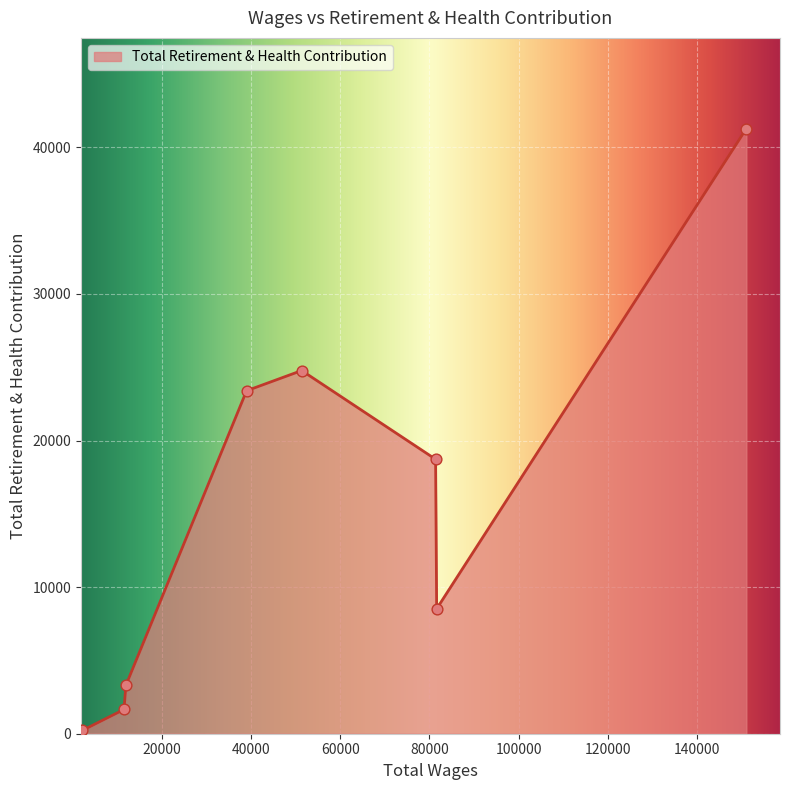

True or false: there are more than 1 points higher than both neighbors.

False